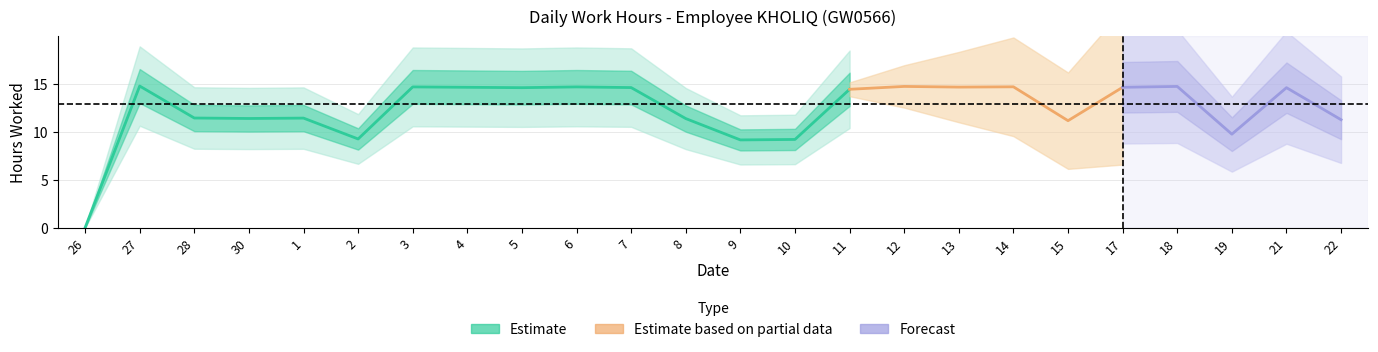

Reading left to right, list all the values displayed in this chart.

0.0	14.8	11.5	11.4	11.5	9.3	14.7	14.7	14.6	14.7	14.7	11.4	9.2	9.2	14.5	14.8	14.7	14.7	11.2	14.7	14.8	9.8	14.6	11.3